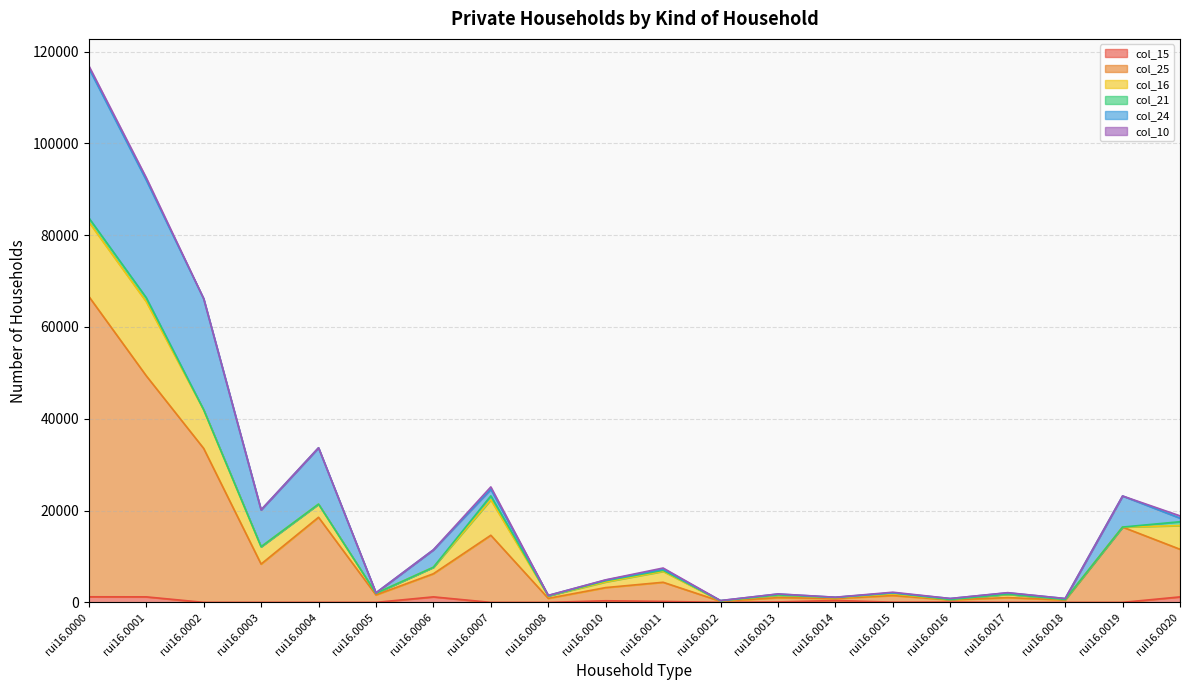

What is the approximate value of col_15 at rui16.0020, to the nearest 10?

1200